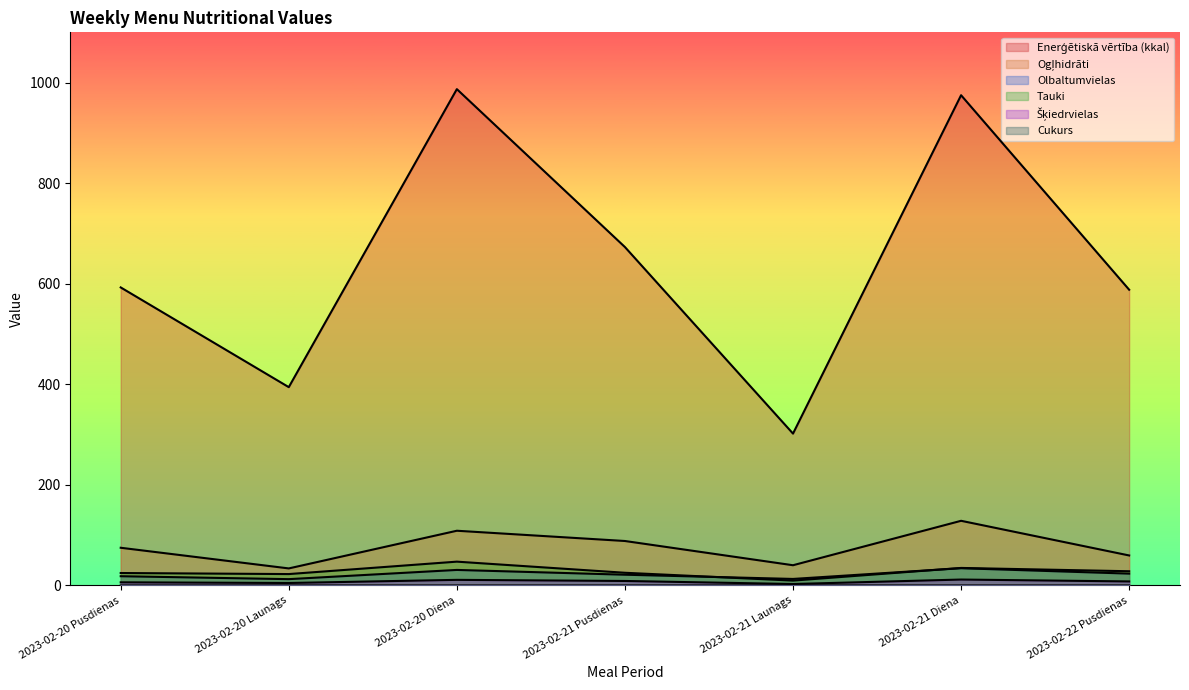

What is the label of the 4th point from the left?

2023-02-21 Pusdienas